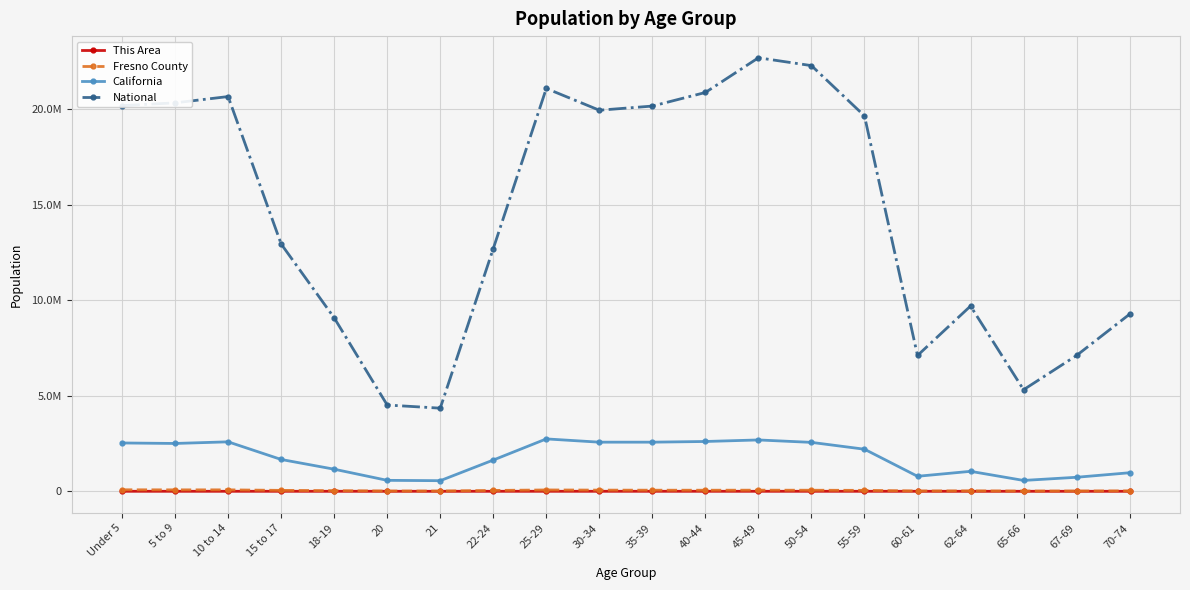

At which category is the sum across all series the highest?

45-49